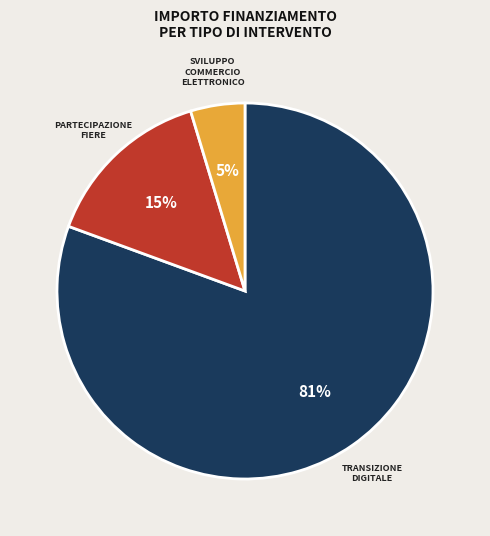

To the nearest percent, what is the average slice percentage?

33%